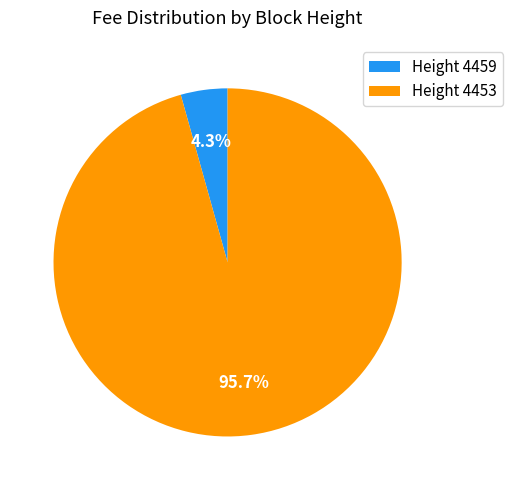

Rank the categories by value from lowest to highest.

Height 4459, Height 4453